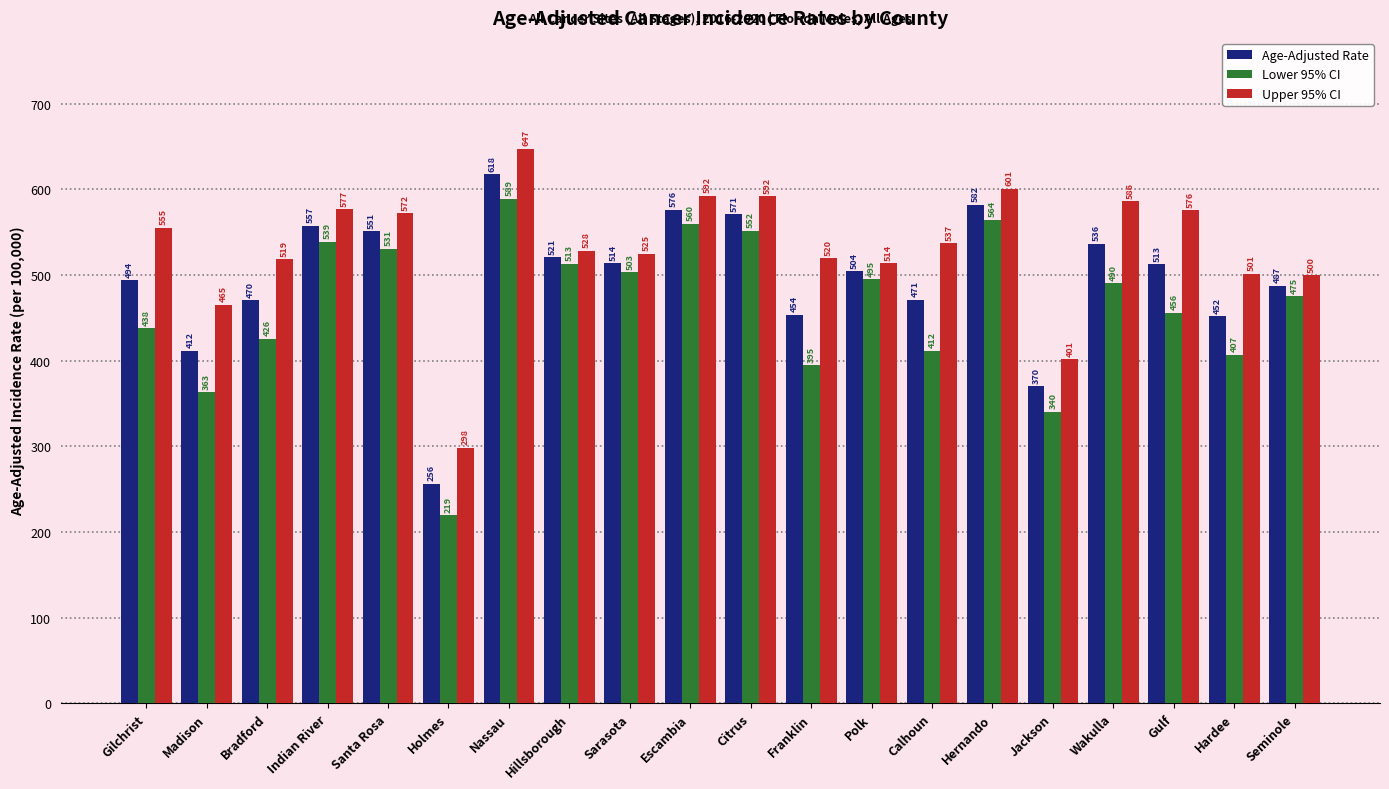

At which category is the sum across all series the highest?

Nassau